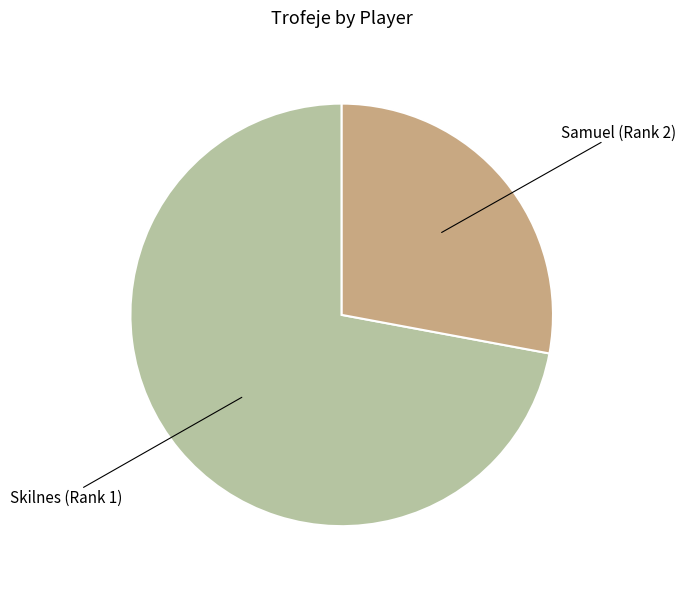

Which slice is the largest?

Skilnes (Rank 1)